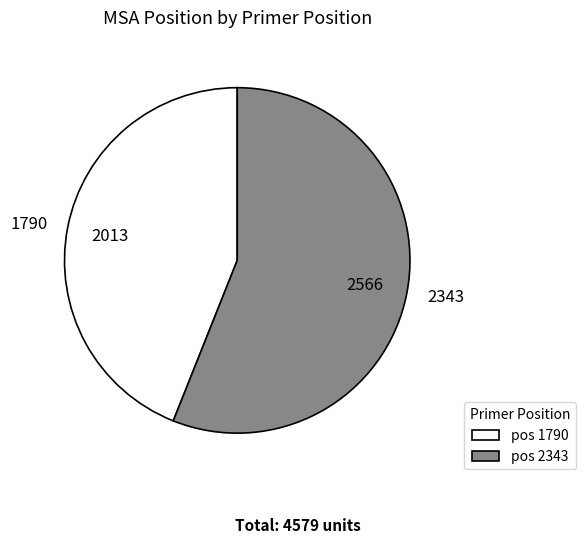

Does any single category account for the majority?

Yes